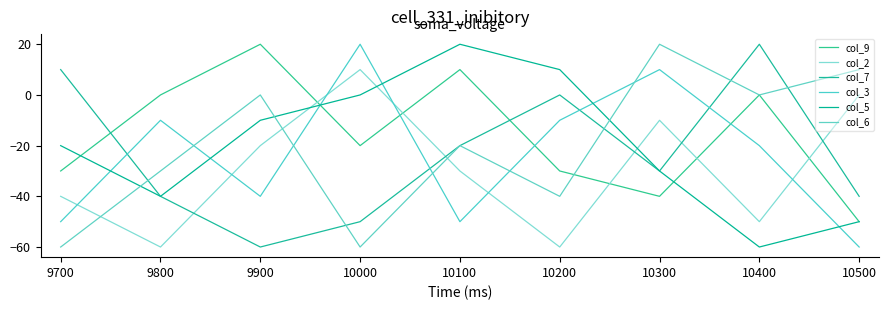

What is the average value of the col_3 series?

-23